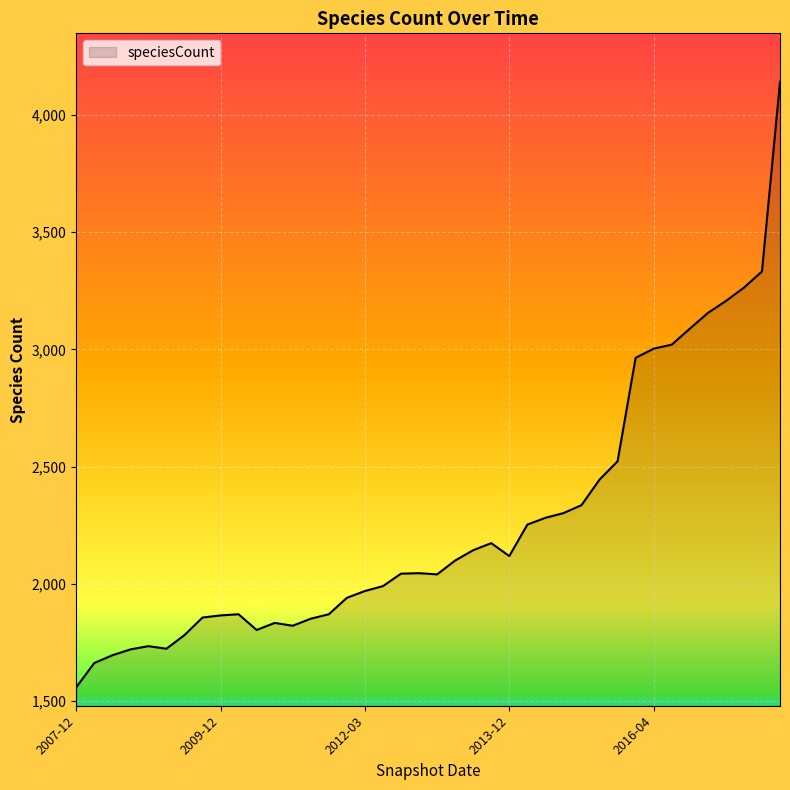

What is the greatest value displayed?

4140